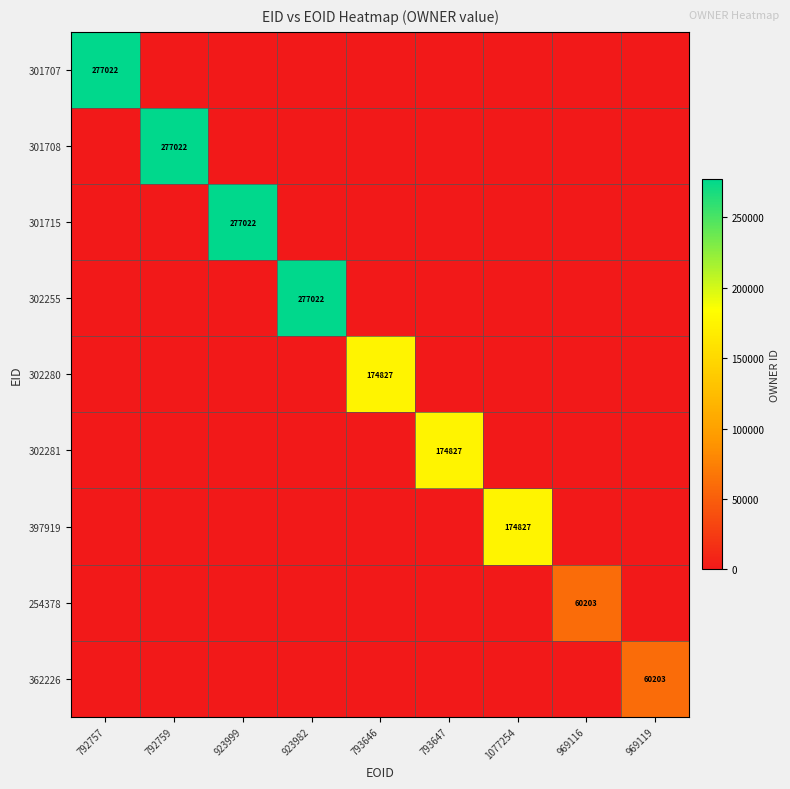

The 302280 series shows 54266 at 793646. True or false?

False